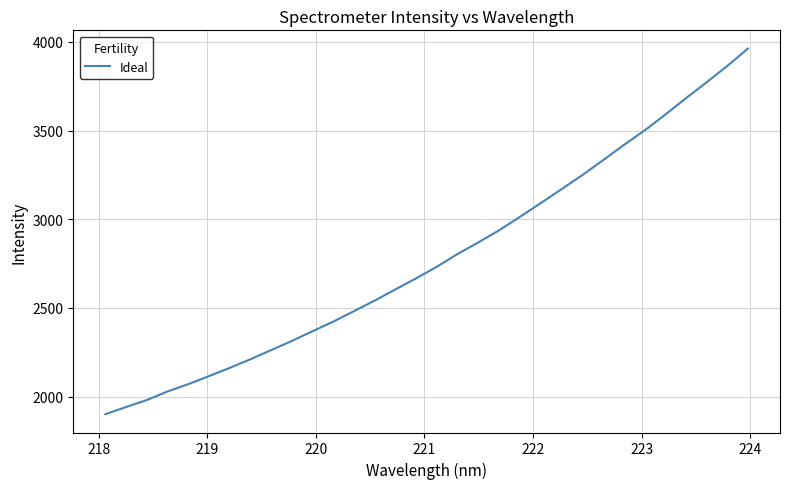

What is the difference between the maximum and minimum values?

2061.1